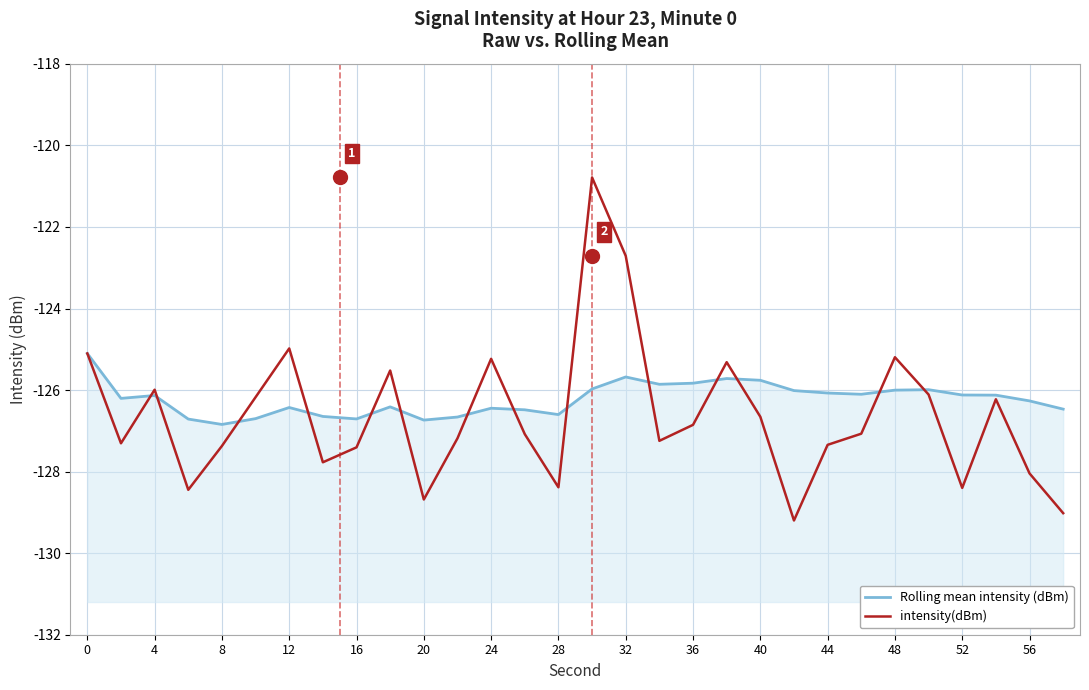

True or false: Rolling mean intensity (dBm) and intensity(dBm) intersect in this chart.

True